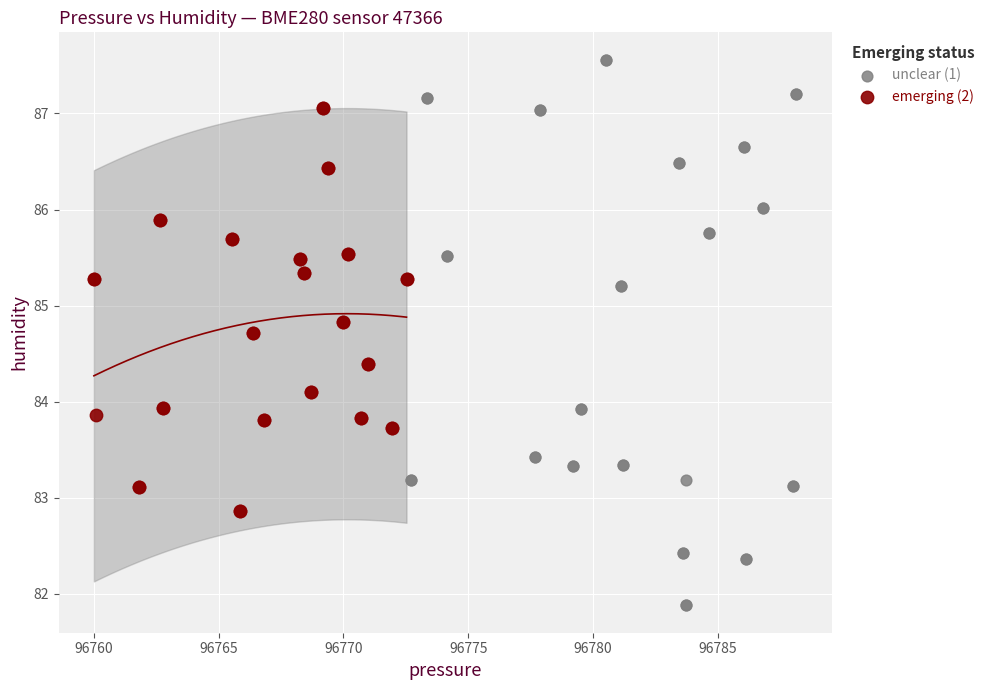

What are all the series names shown in the legend?

unclear (1), emerging (2)